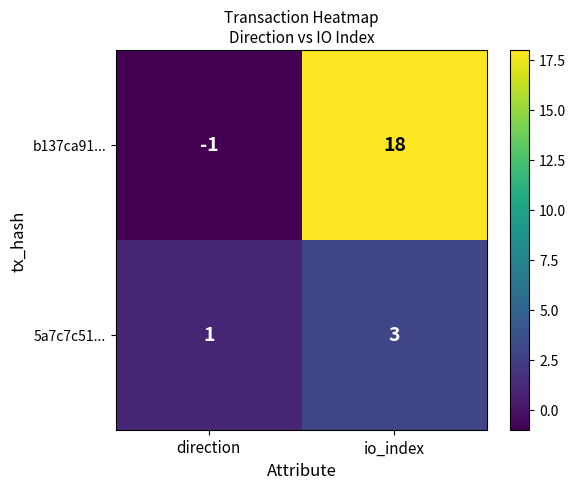

How many values in the b137ca91... series are below 18?

1